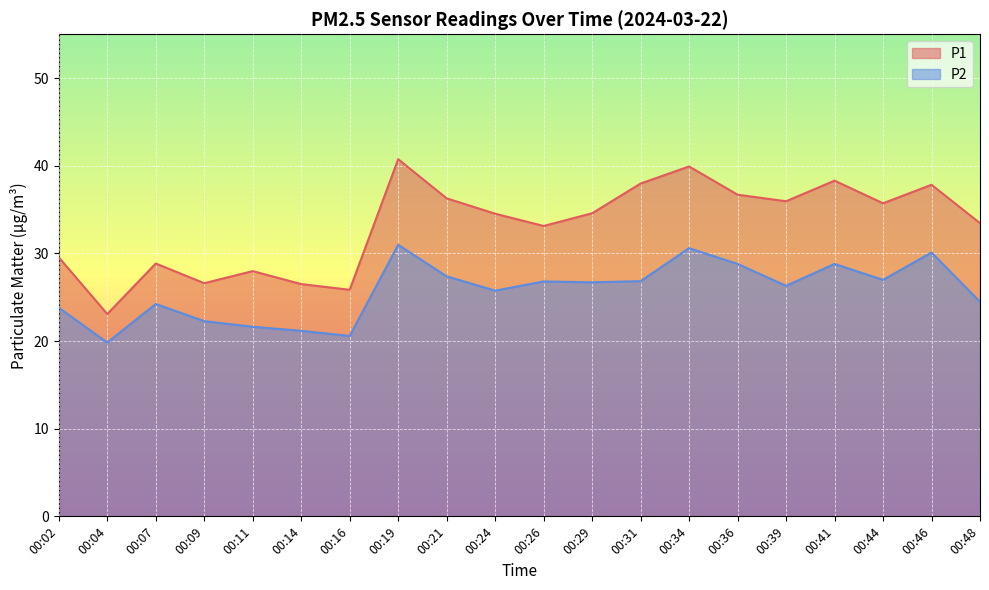

Rank the series at 00:21 from highest to lowest value.

P1, P2